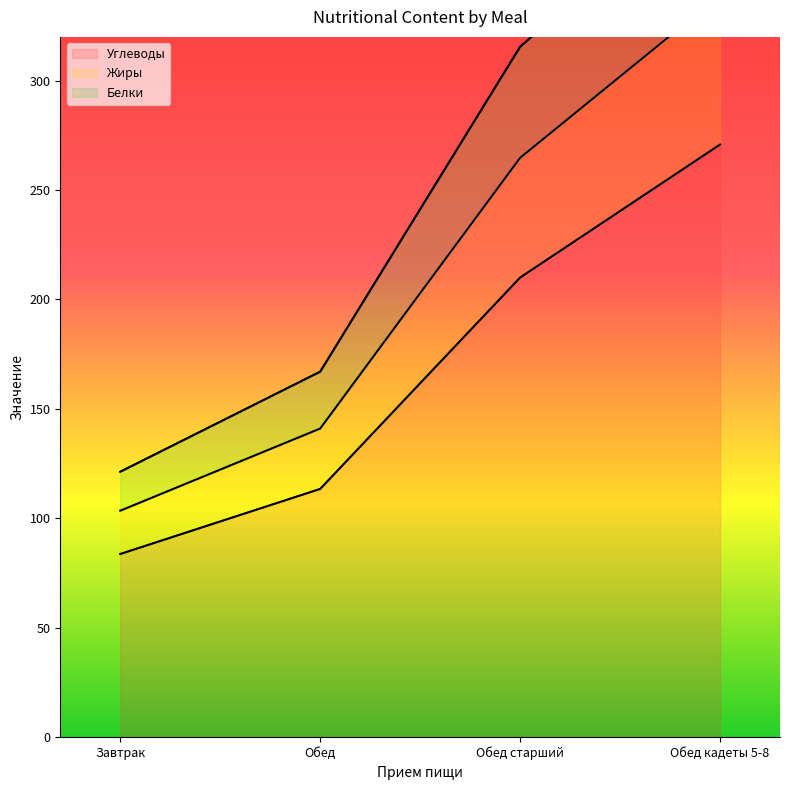

How many categories are shown in the chart?

4